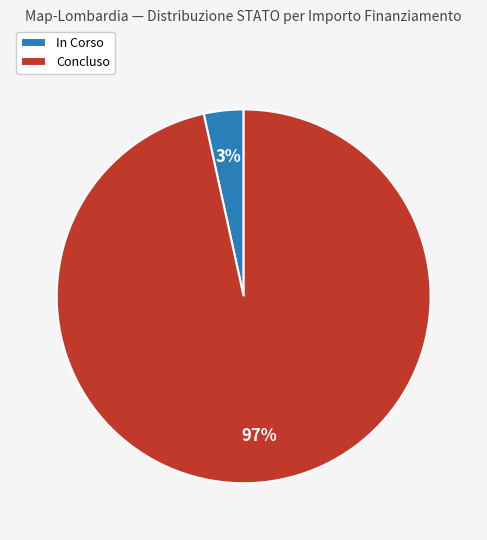

How many segments does this pie chart have?

2